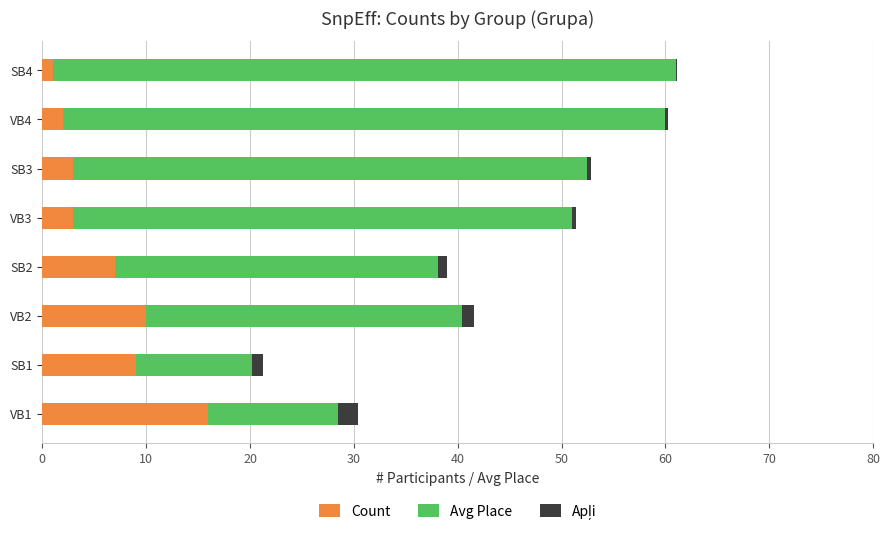

Count the number of data series in this chart.

3